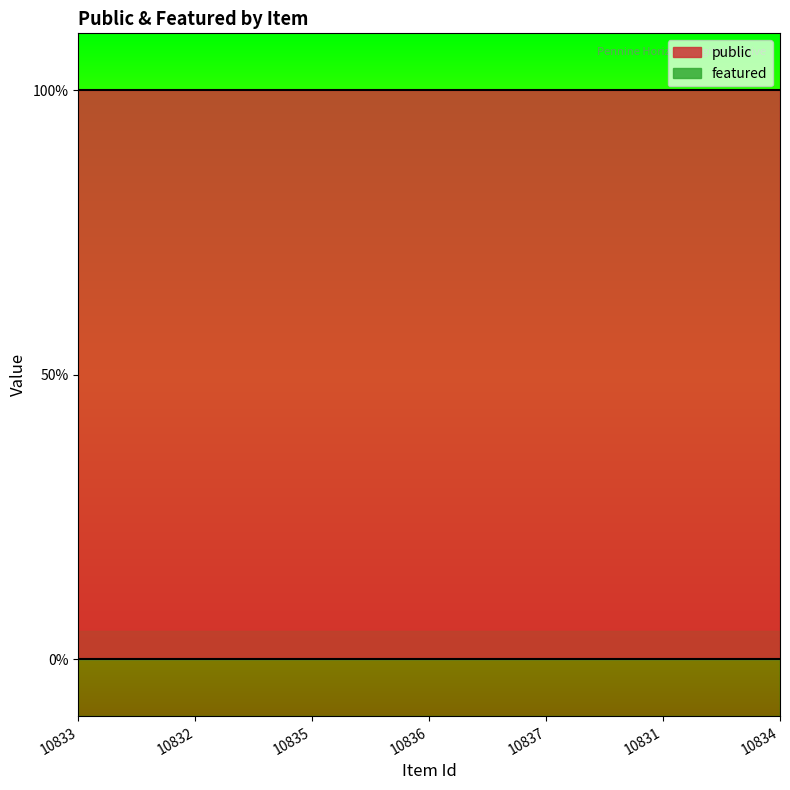

Which category has the highest value in the public series?

10833